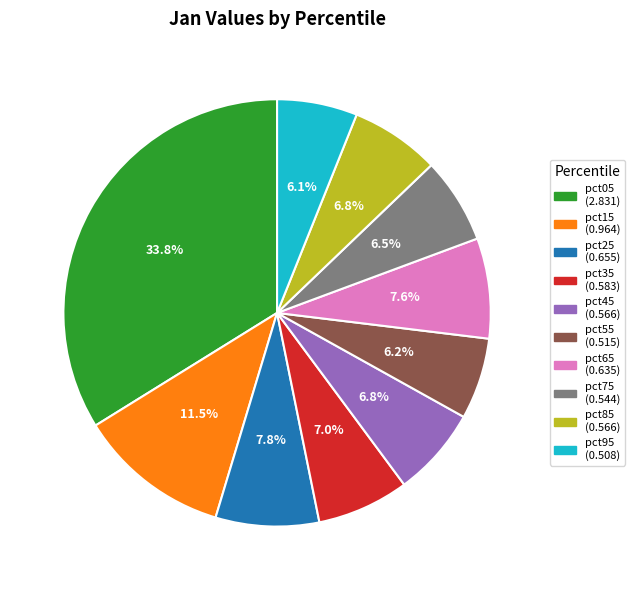

Which category has the biggest portion of the pie?

pct05